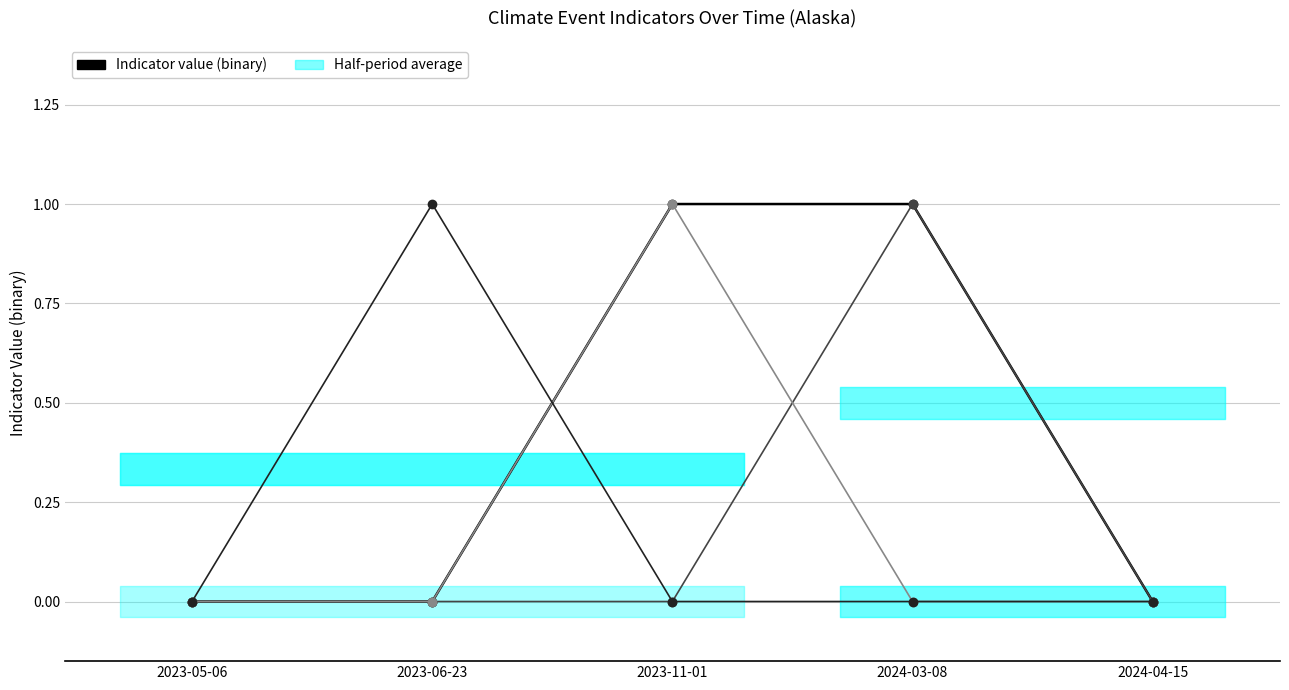

Where is WATER nearest to the value 0?

2023-05-06